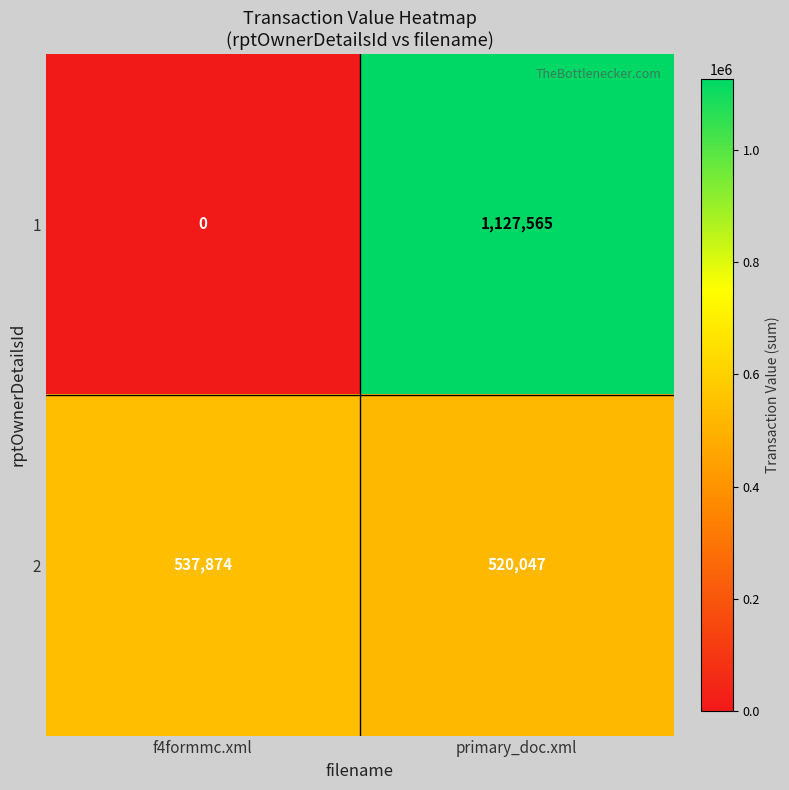

Which label corresponds to the smallest value in the chart?

f4formmc.xml